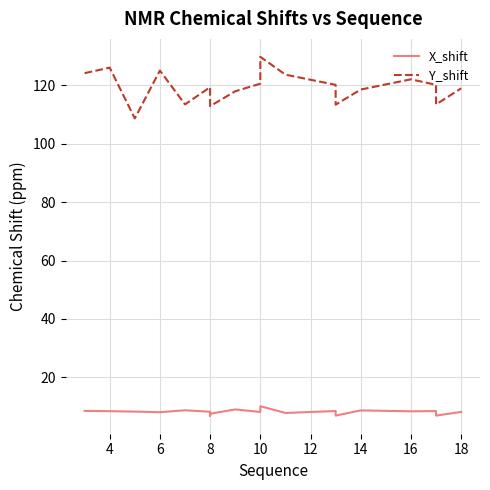

Does the chart have visible grid lines?

Yes